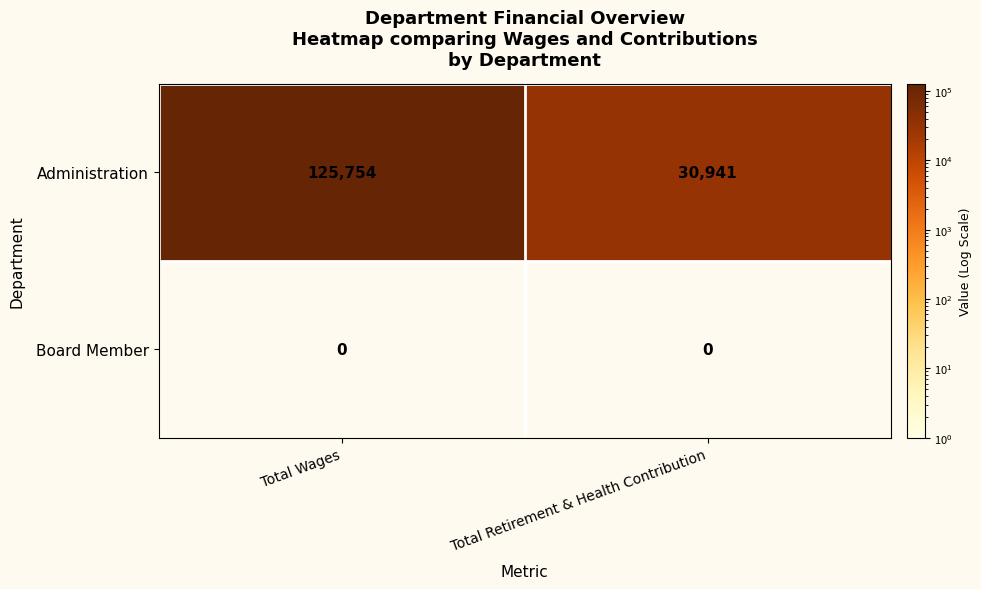

Rank the series by their maximum value, from highest to lowest.

Administration, Board Member